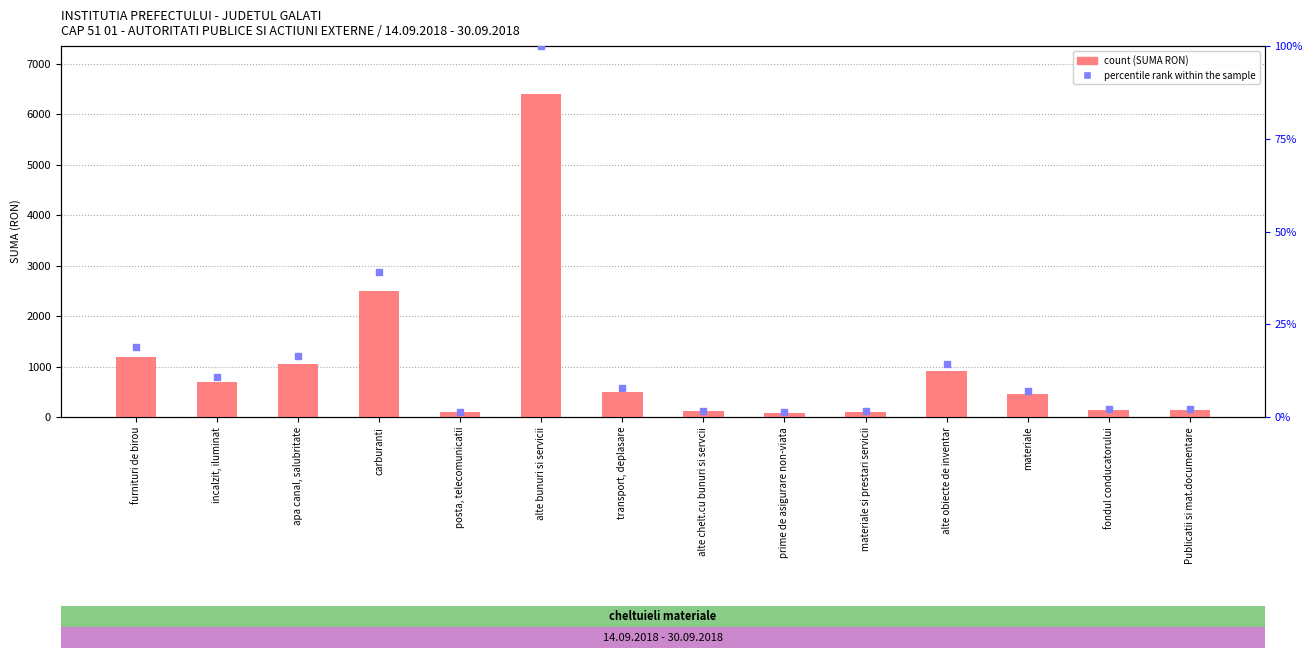

What is the total value across all series at apa canal, salubritate?

1075.1